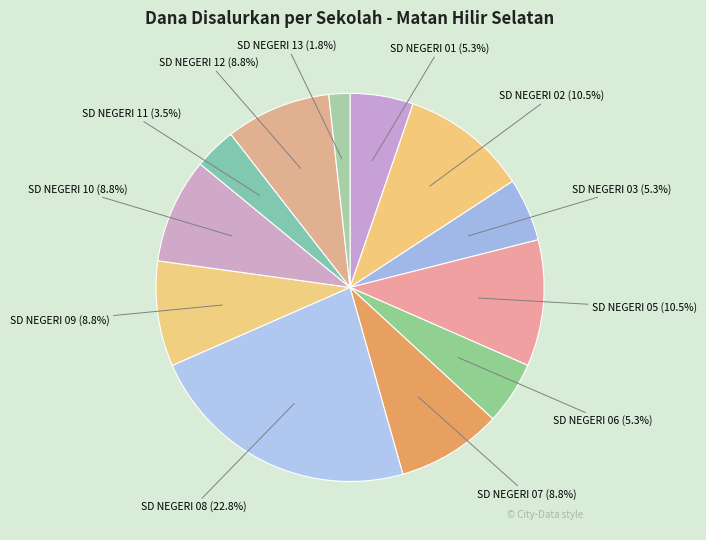

How many slices are in this pie chart?

12